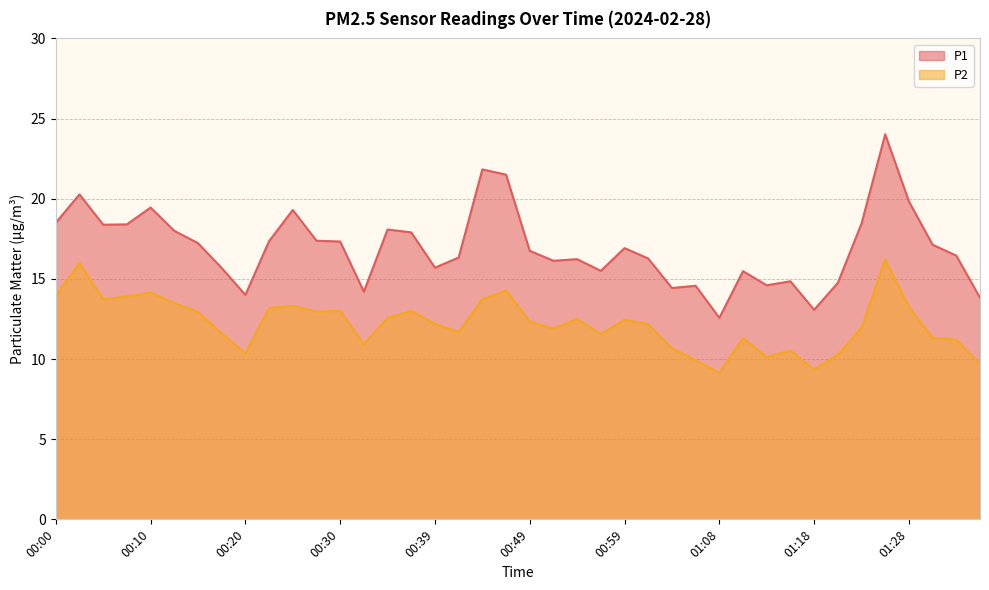

Reading left to right, transcribe all the data shown in this chart.

P1: 18.5	20.3	18.4	18.4	19.4	18.0	17.2	15.7	14.0	17.4	19.3	17.4	17.3	14.2	18.1	17.9	15.7	16.3	21.8	21.5	16.8	16.1	16.2	15.5	16.9	16.3	14.4	14.6	12.6	15.5	14.6	14.8	13.1	14.8	18.4	24.0	19.8	17.1	16.4	13.8
P2: 13.9	16.0	13.7	13.9	14.2	13.5	12.9	11.6	10.3	13.2	13.3	12.9	13.0	10.9	12.6	13.0	12.2	11.7	13.7	14.3	12.3	11.9	12.5	11.6	12.4	12.2	10.7	9.9	9.1	11.3	10.1	10.5	9.3	10.3	11.9	16.2	13.3	11.3	11.2	9.7